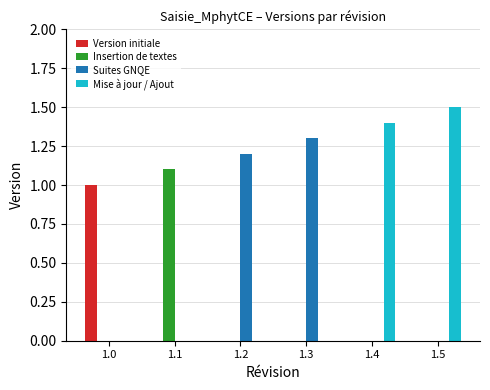

Is it true that Suites GNQE equals 0.0 at 1.5?

True